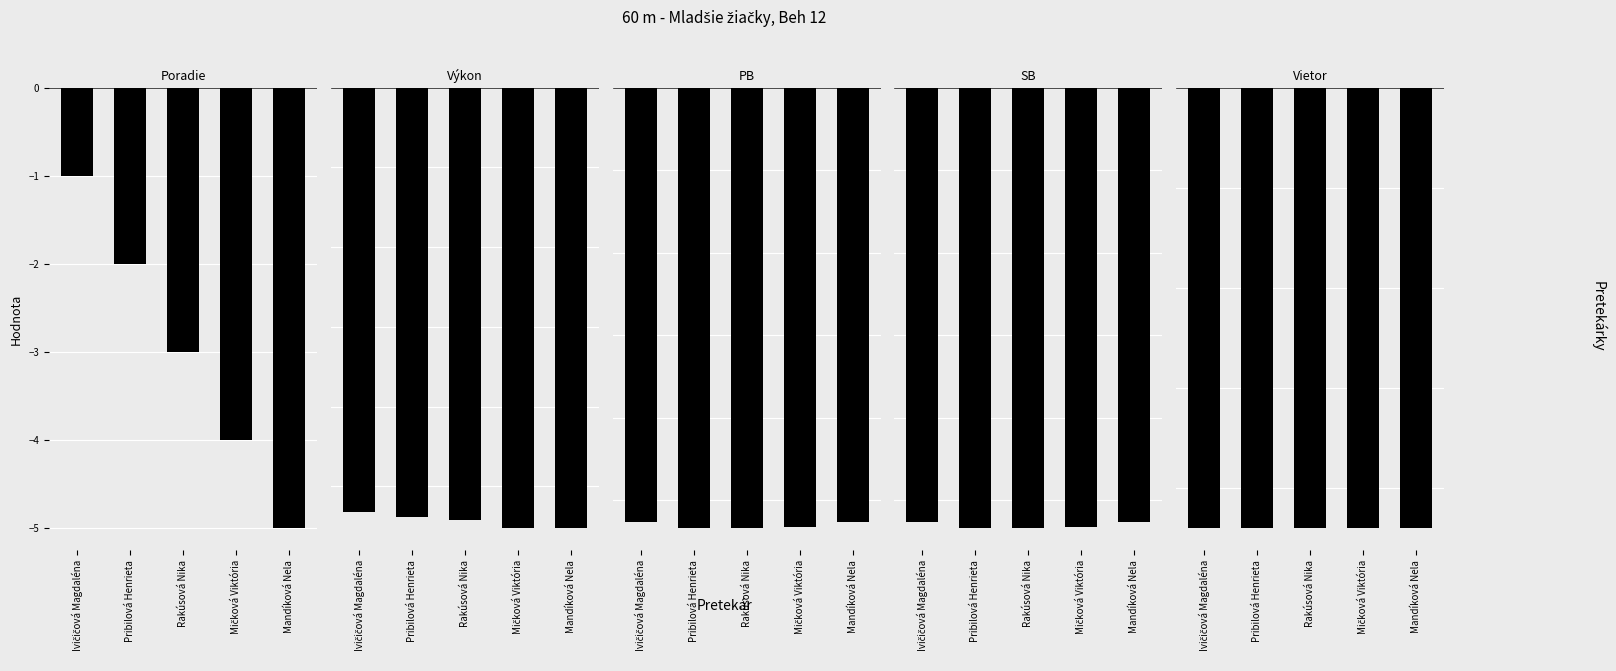

How many groups of bars are there?

5